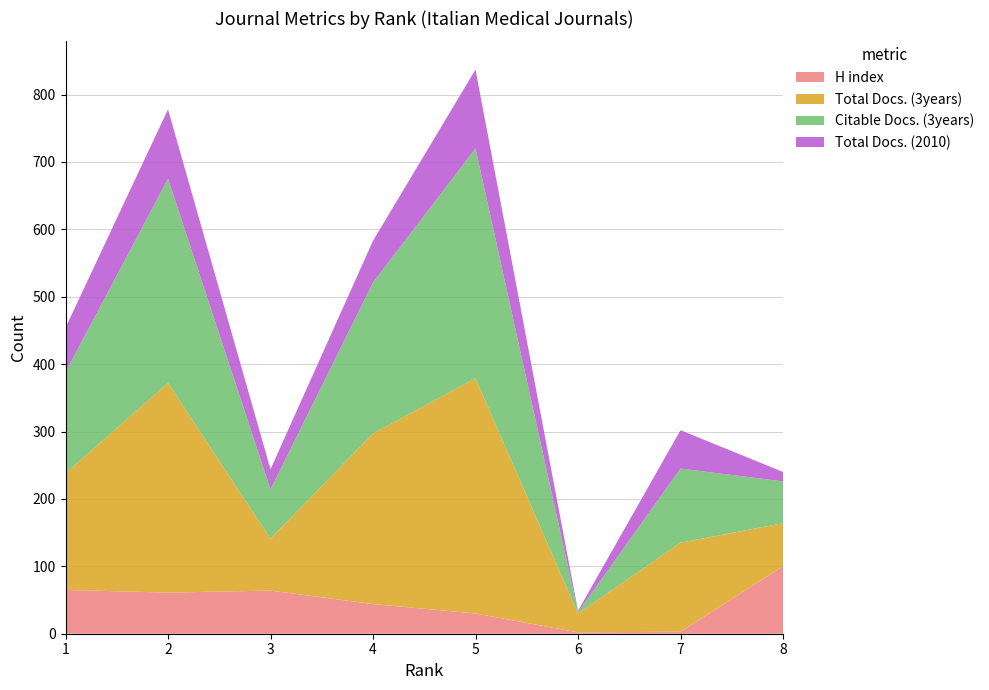

Reading right to left, transcribe all the data shown in this chart.

H index: 100	3	2	30	44	64	61	65
Total Docs. (3years): 64	132	28	349	253	77	311	173
Citable Docs. (3years): 62	110	2	341	224	73	303	150
Total Docs. (2010): 14	57	2	117	62	30	103	66